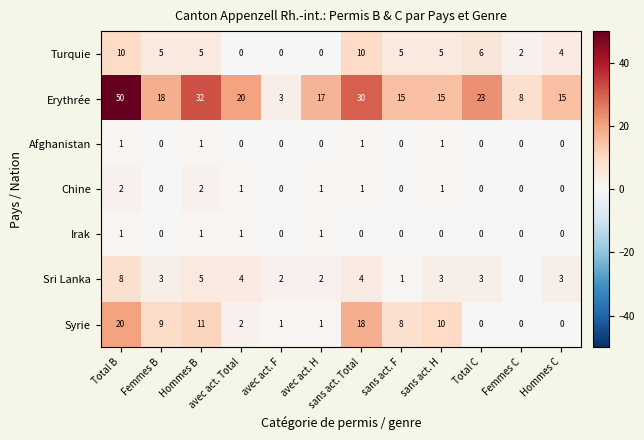

What is the total value across all series at Femmes B?

35